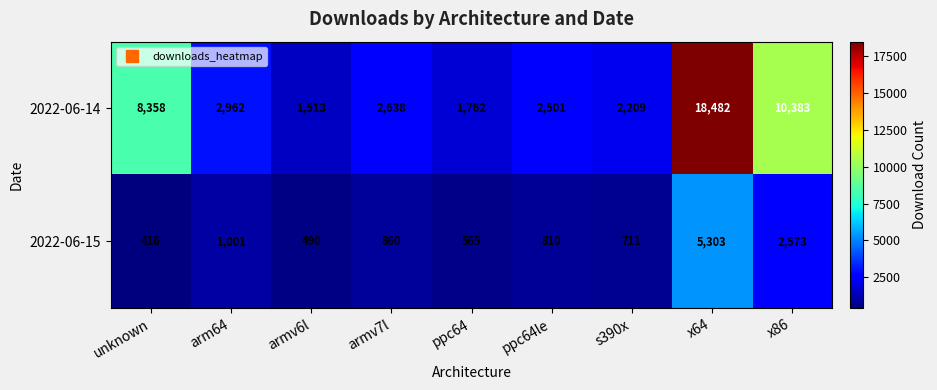

Read the 2022-06-15 value at x86, to the nearest 50.

2550